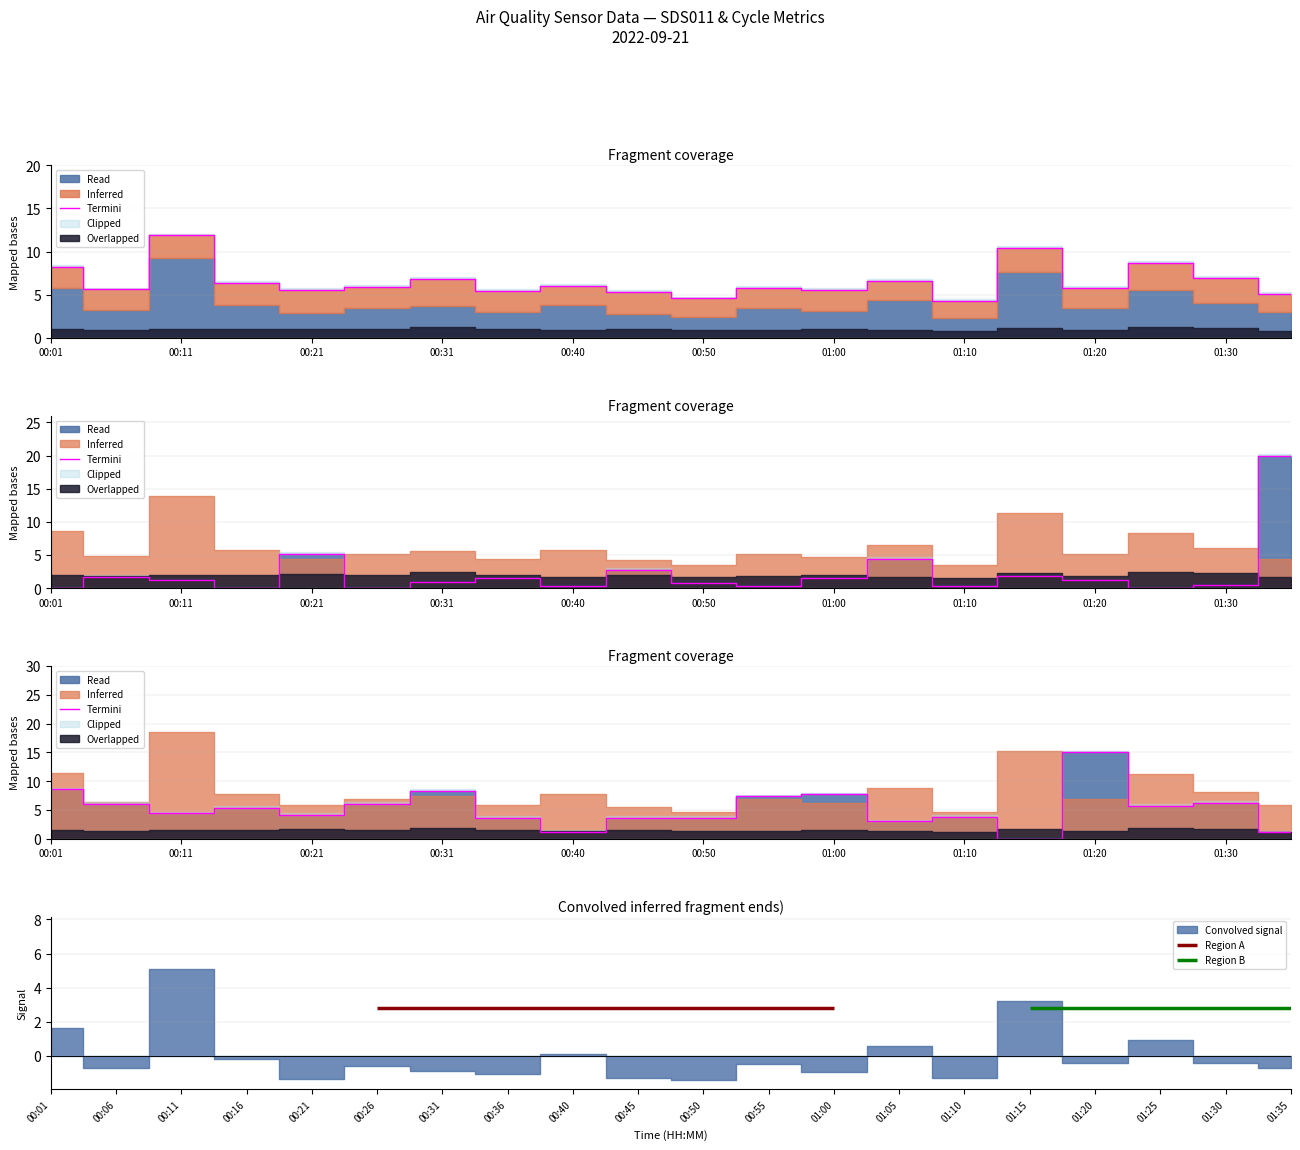

How many lines are shown in the chart?

3